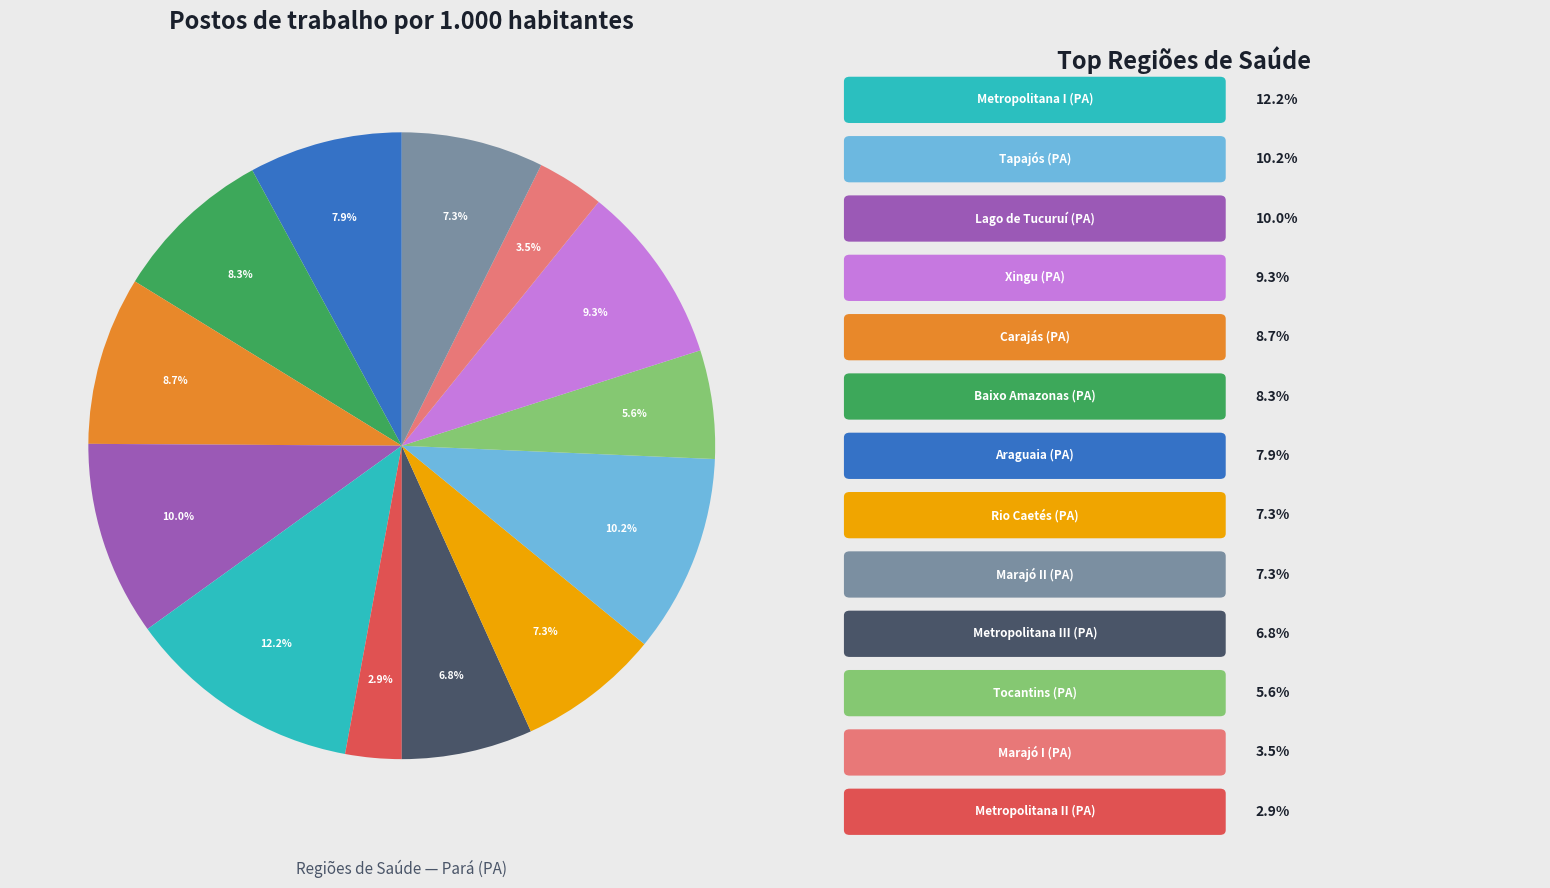

Does any single category account for the majority?

No